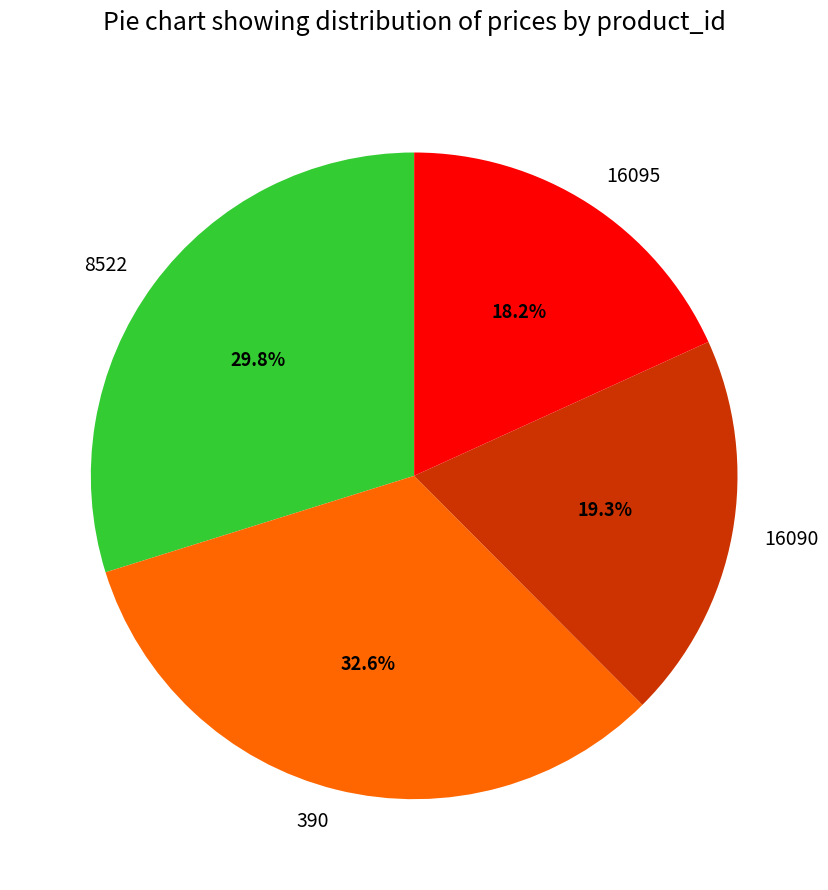

Rank the categories by value from lowest to highest.

16095, 16090, 8522, 390